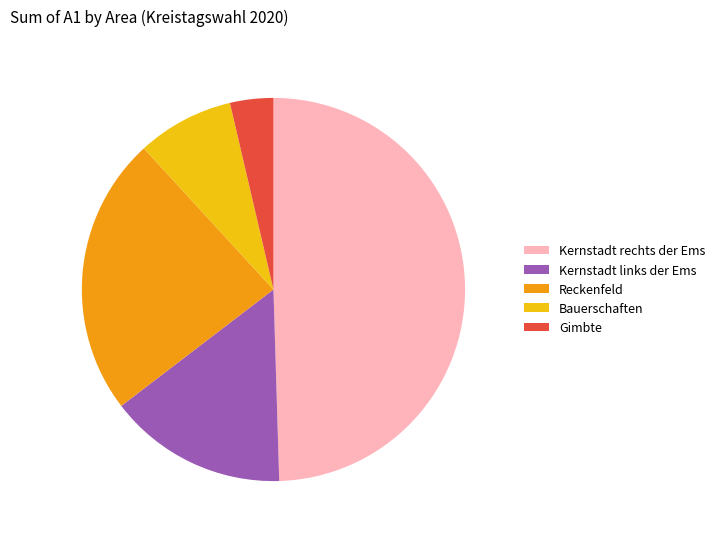

How many slices are in this pie chart?

5